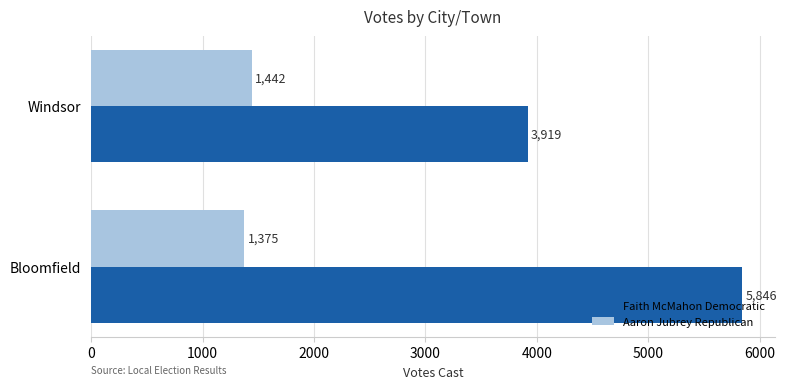

What is the total value across all series at Bloomfield?

7221